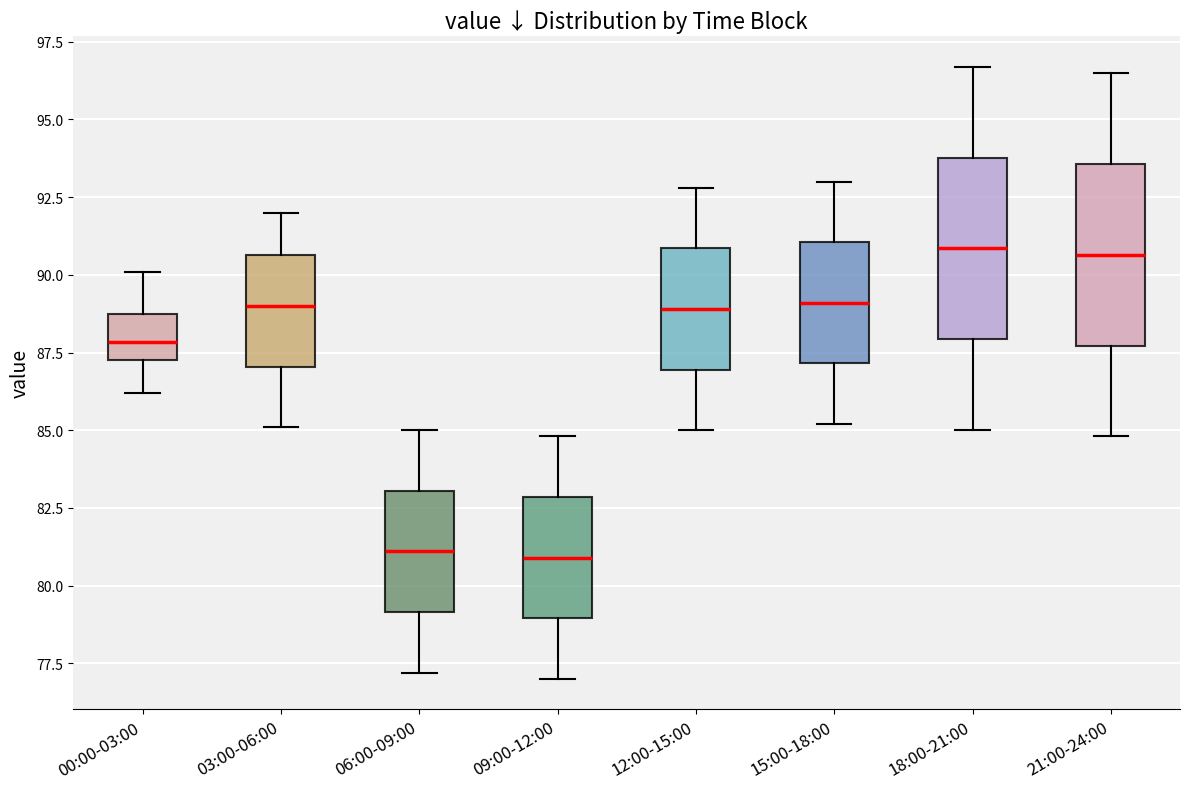

Where does the median line of the box for 09:00-12:00 sit on the y-axis? The values are not printed on the chart, so give them approximately, as read against the axis.

81.0